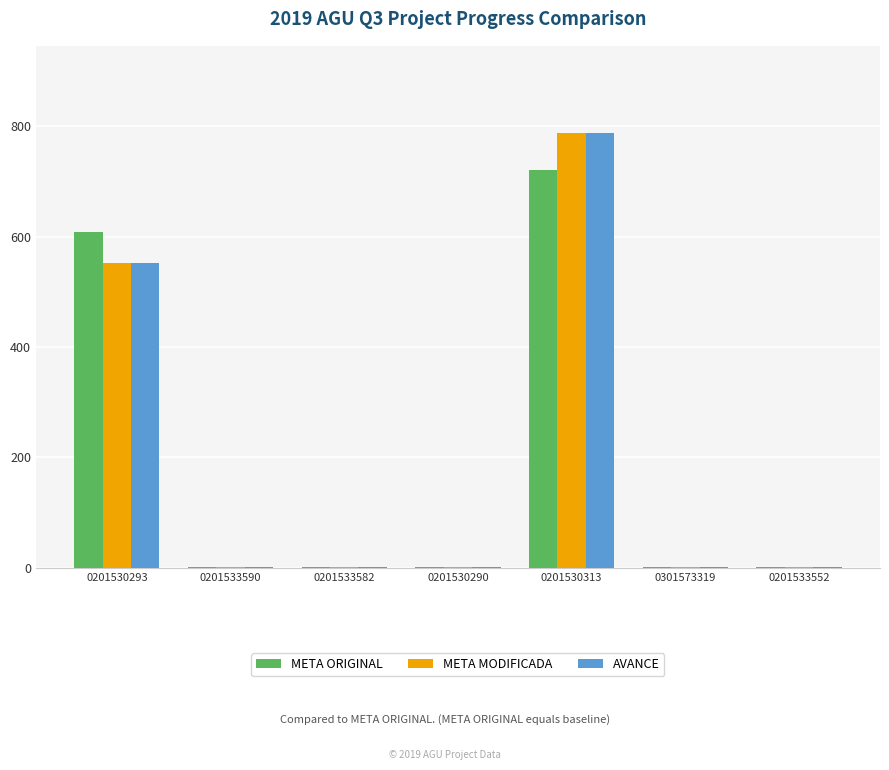

What are all the series names shown in the legend?

META ORIGINAL, META MODIFICADA, AVANCE